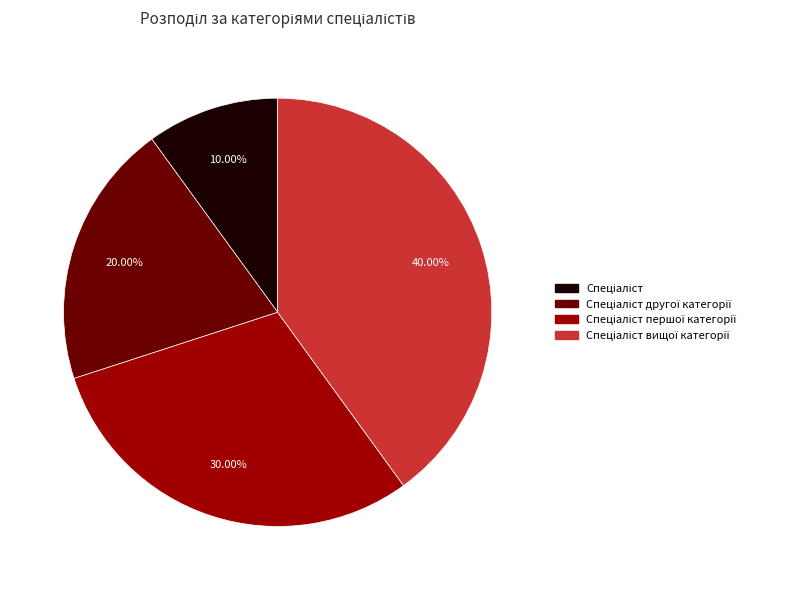

Does any single category account for the majority?

No